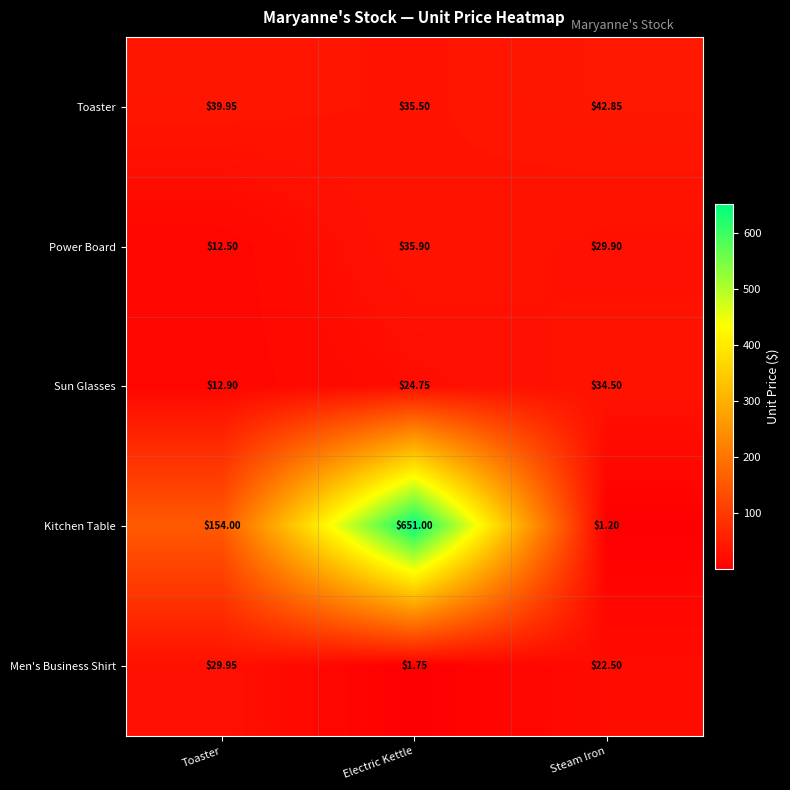

Is the value of Men's Business Shirt at Electric Kettle greater than the value of Power Board at Steam Iron?

No